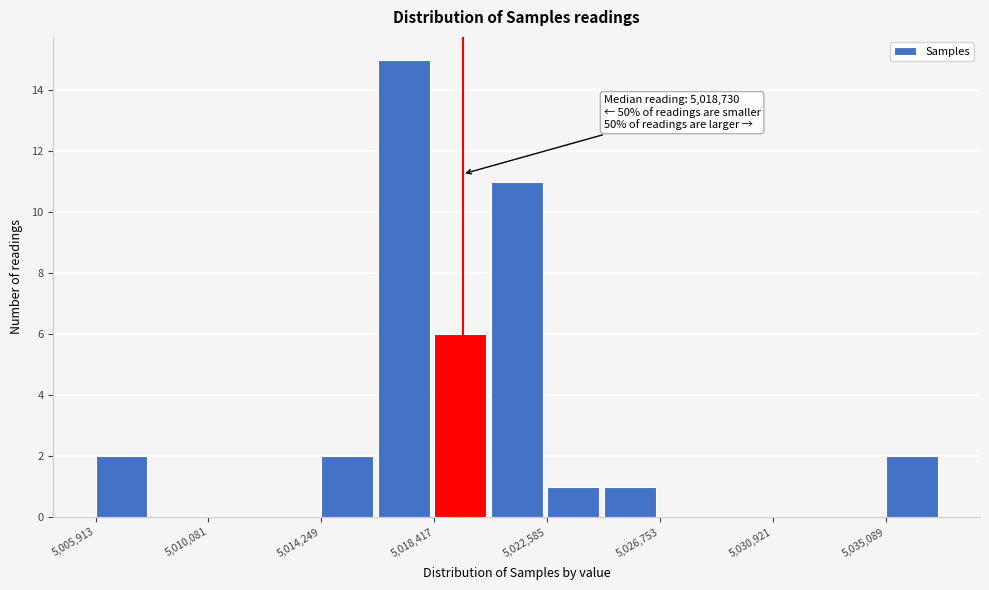

Over which range of the x-axis is the bar tallest?

5016500 to 5018500